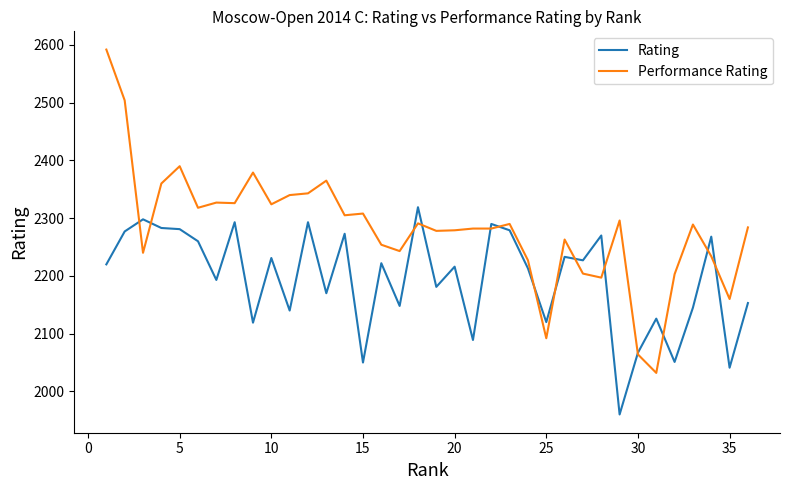

What are all the series names shown in the legend?

Rating, Performance Rating